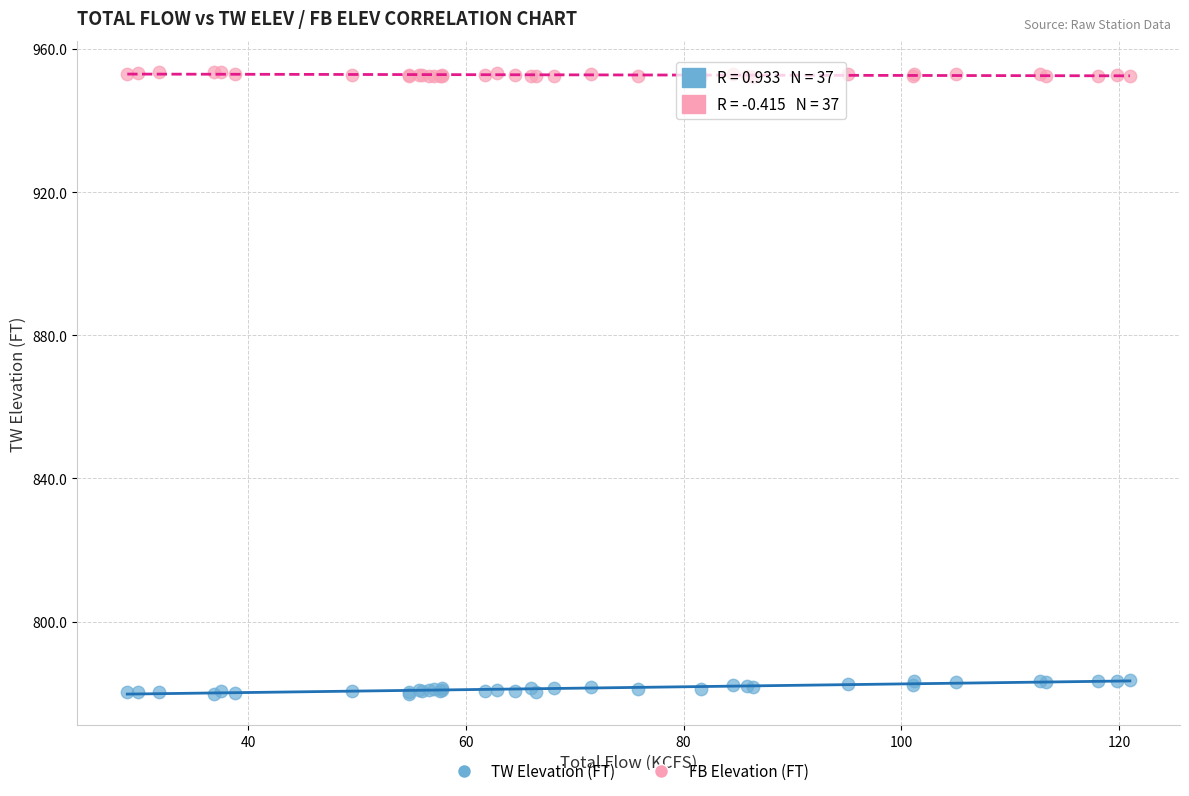

Which series contains the highest Y value?

FB Elevation (FT)